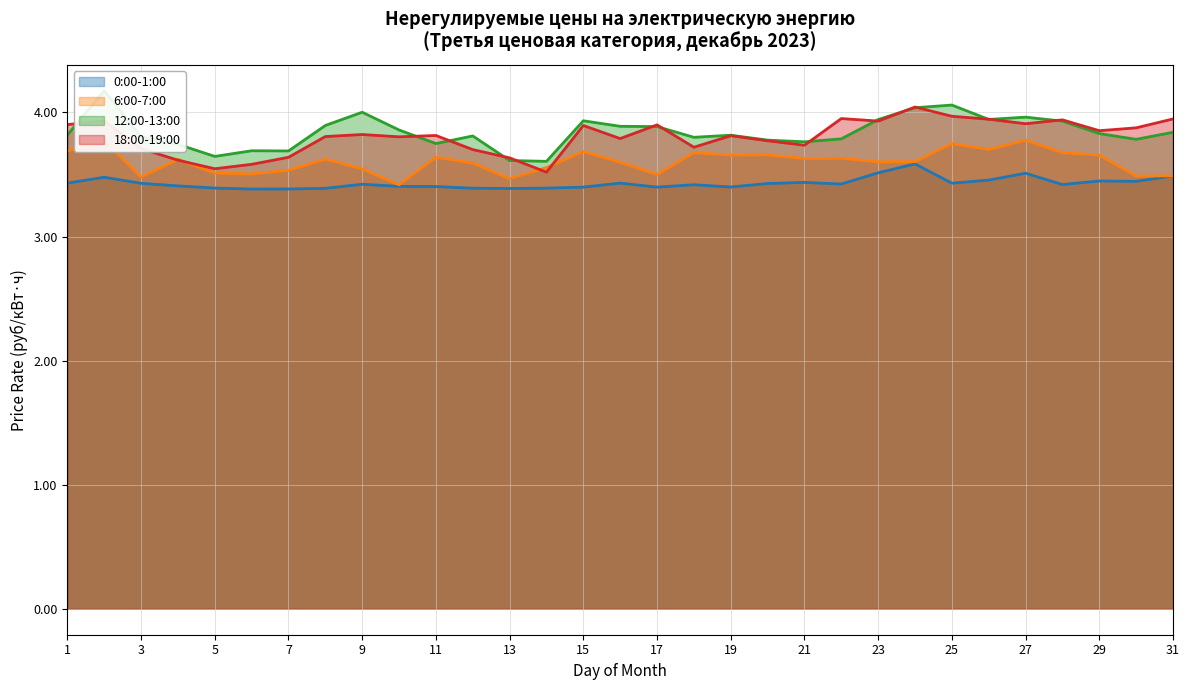

True or false: 0:00-1:00 has a value of 3.5 at 23.

True